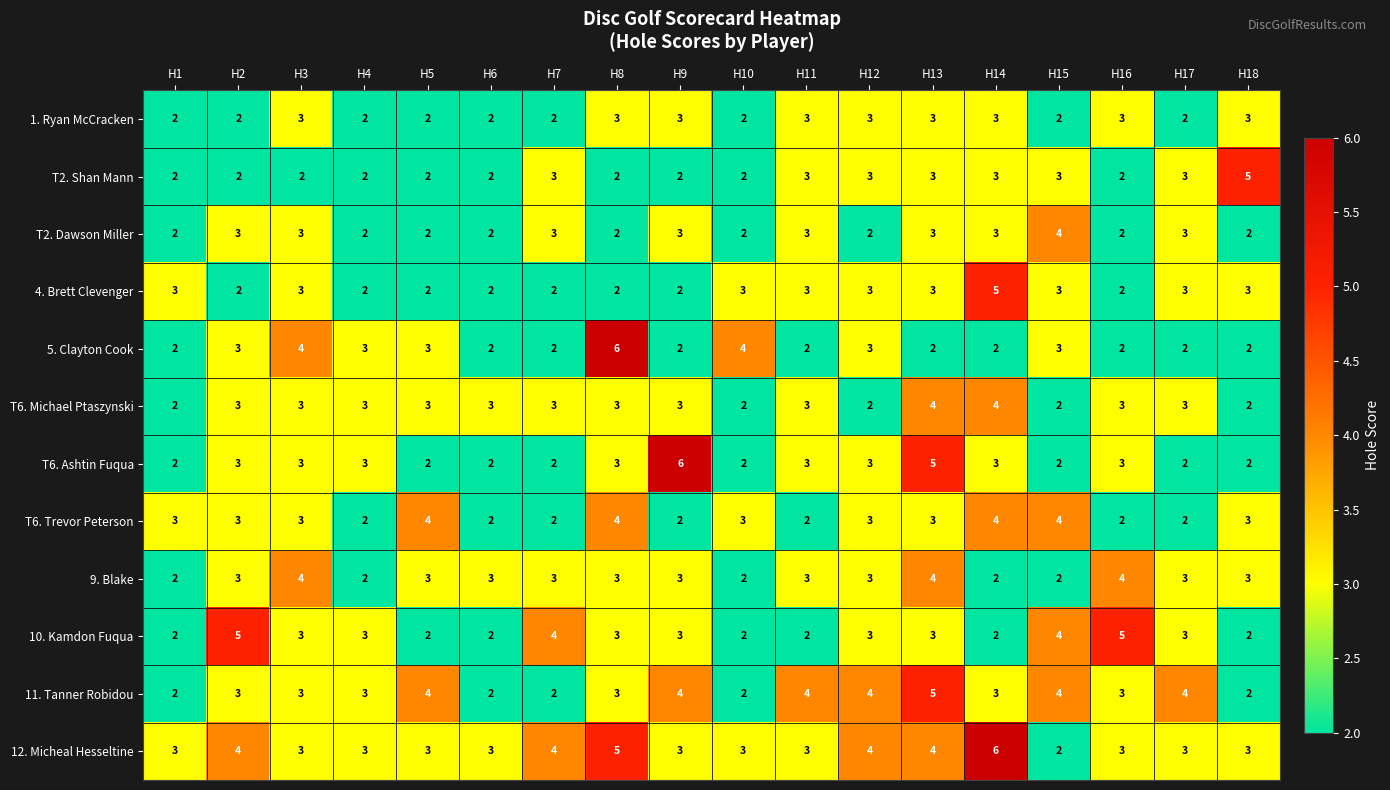

Read the 5. Clayton Cook value at H3.

4